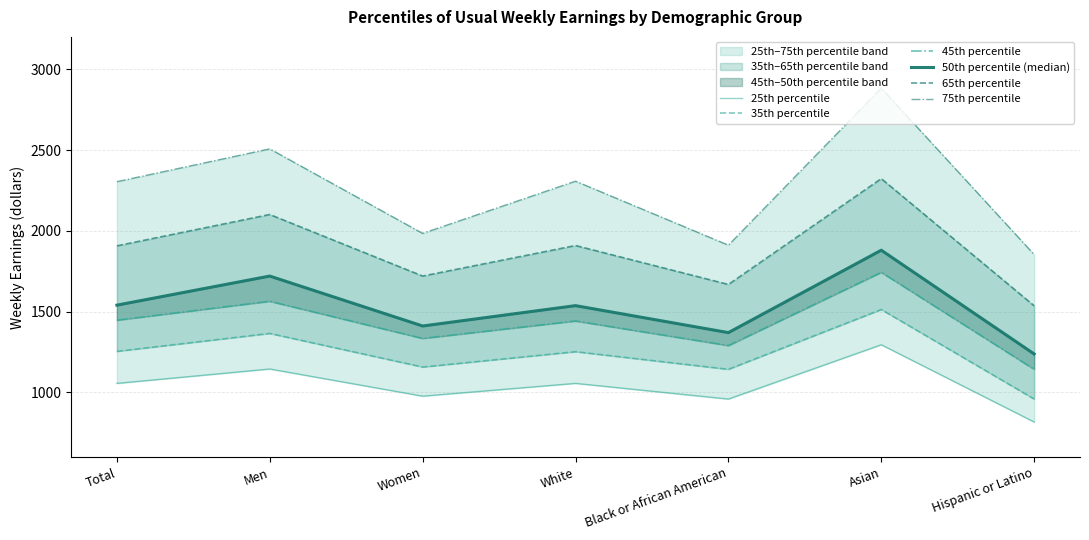

Is the value of 35th percentile at Total greater than the value of 65th percentile at Hispanic or Latino?

No